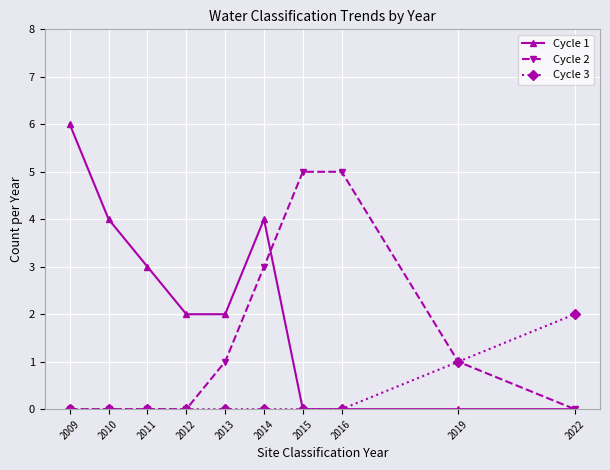

How many lines are shown in the chart?

3